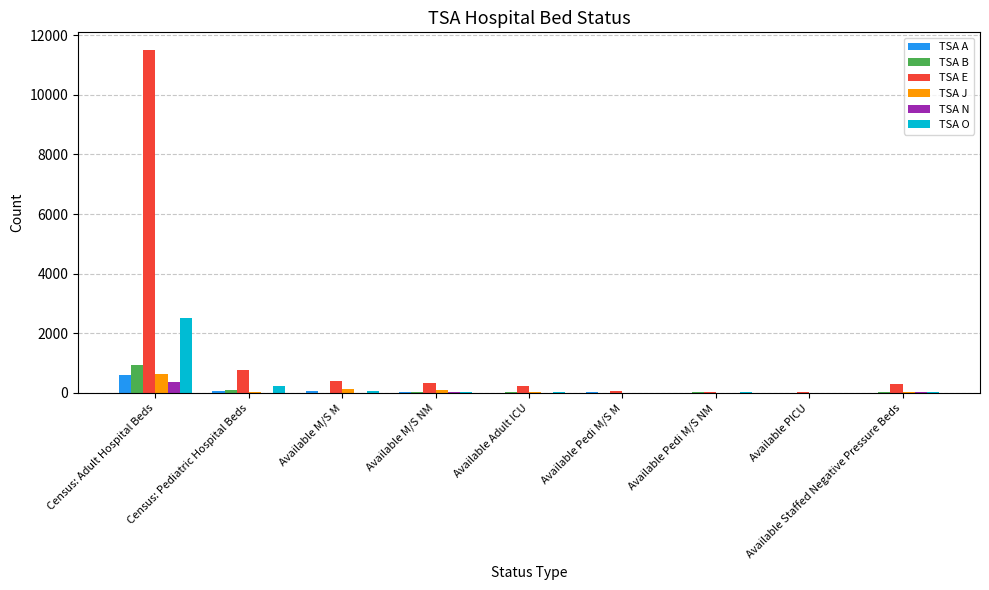

What are all the series names shown in the legend?

TSA A, TSA B, TSA E, TSA J, TSA N, TSA O